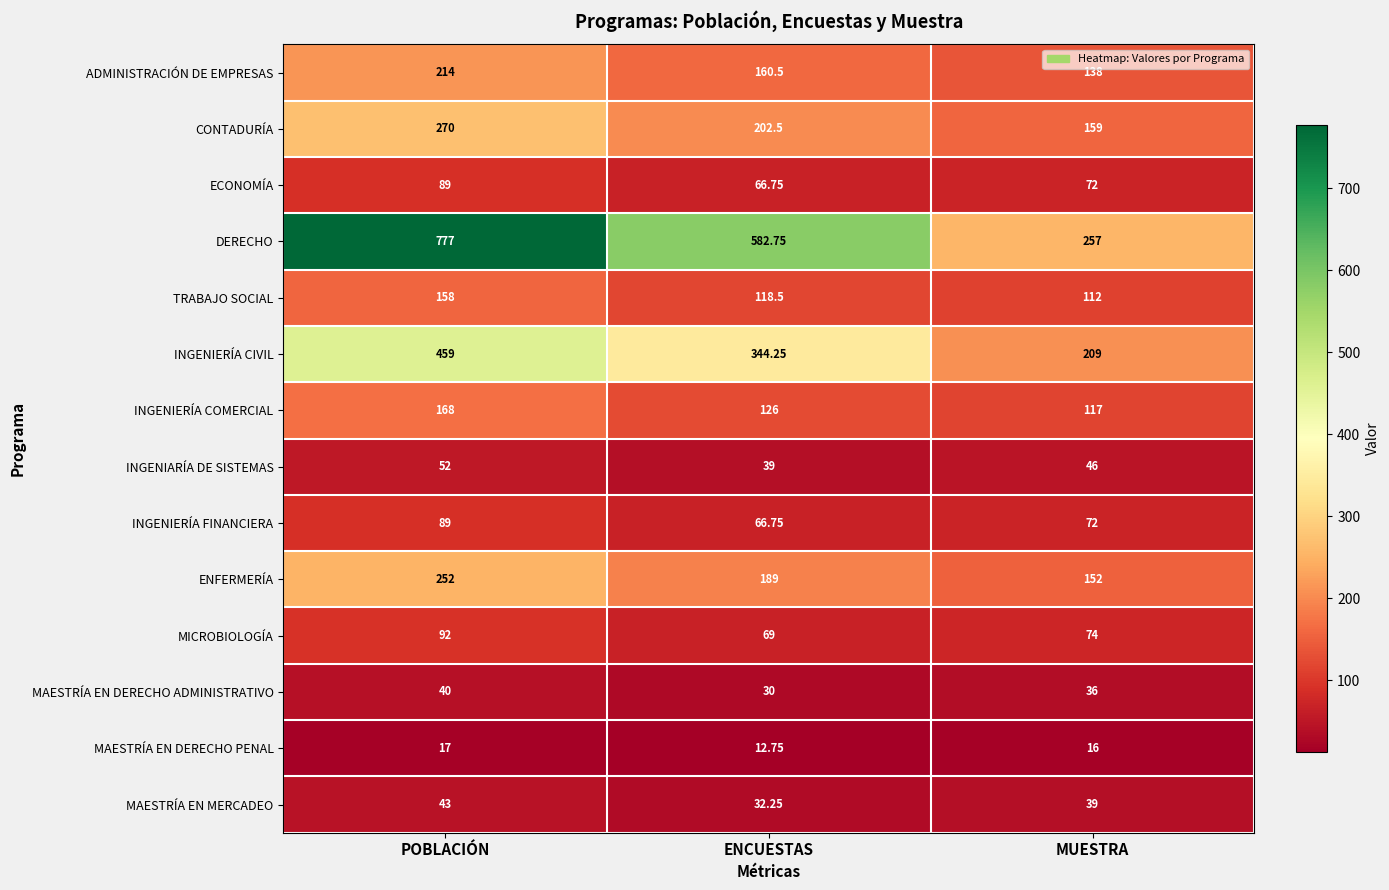

Count the number of categories in the chart.

3